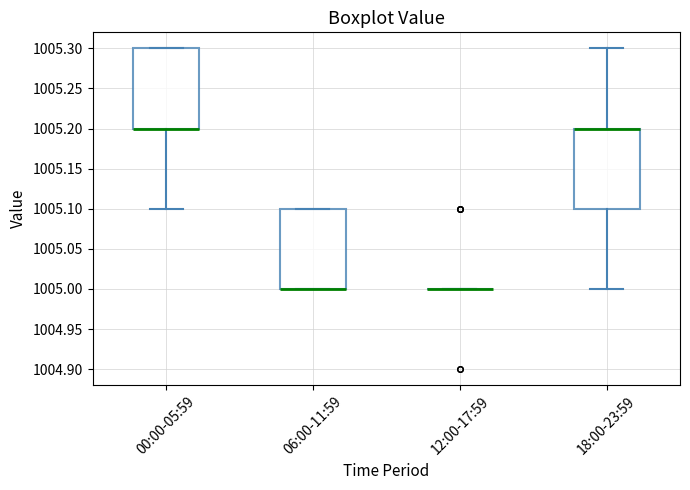

Reading left to right, transcribe this box plot: for each box, give where its median line is, the range the box spans, and where its two whiskers end, as read against the y-axis. The values are not printed on the chart, so give them approximately, as read against the axis.

00:00-05:59: median 1005.2 (drawn on the box's lower edge), box 1005.2 to 1005.3, whiskers 1005.1 to 1005.3
06:00-11:59: median 1005.0 (drawn on the box's lower edge), box 1005.0 to 1005.1, whiskers 1005.0 to 1005.1
12:00-17:59: box collapsed to a line at 1005.0, whiskers 1005.0 to 1005.0
18:00-23:59: median 1005.2 (drawn on the box's upper edge), box 1005.1 to 1005.2, whiskers 1005.0 to 1005.3